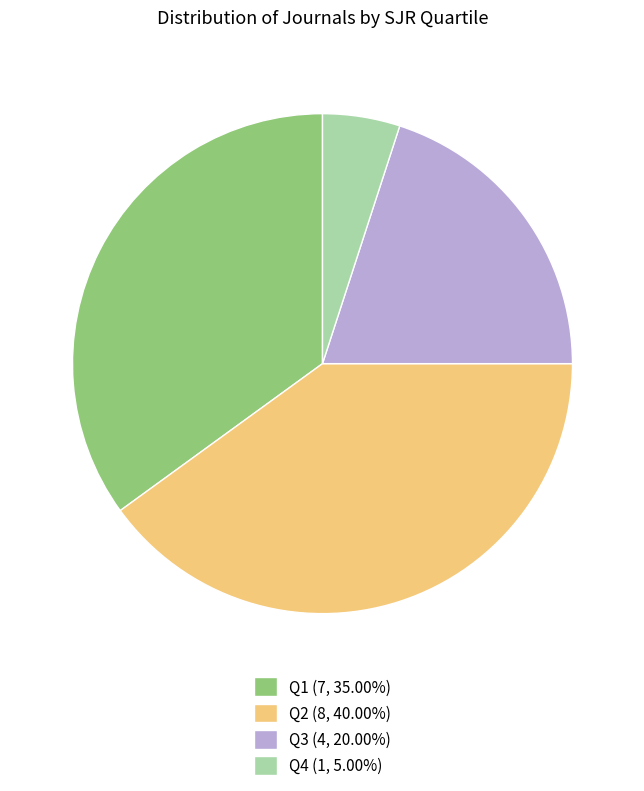

Combined, do Q4 (1, 5.00%) and Q1 (7, 35.00%) account for over 50%?

No